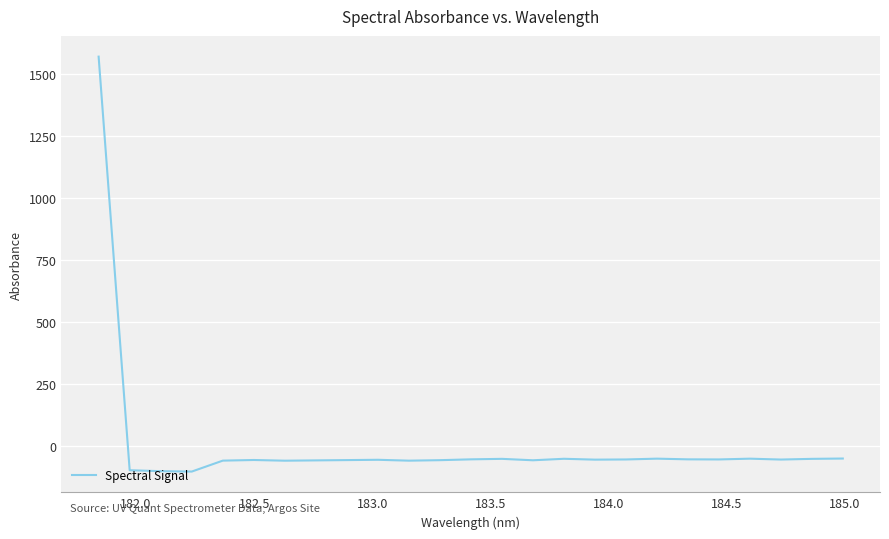

What is the average value?

4.0